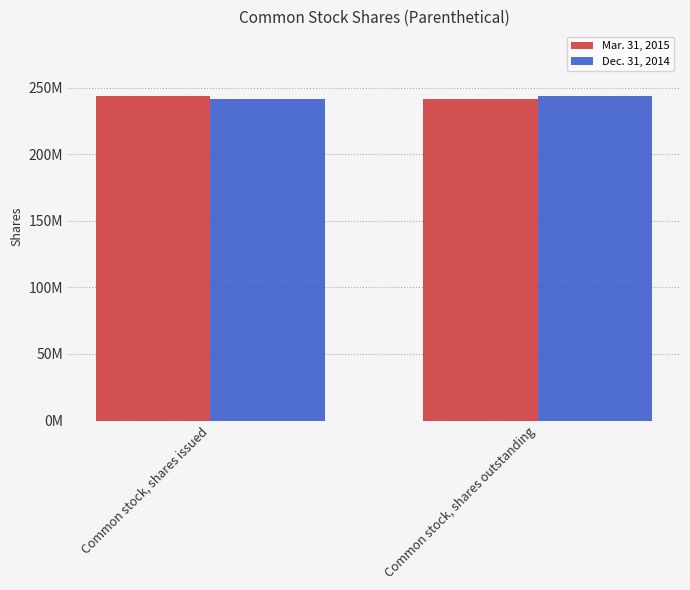

What are all the series names shown in the legend?

Mar. 31, 2015, Dec. 31, 2014